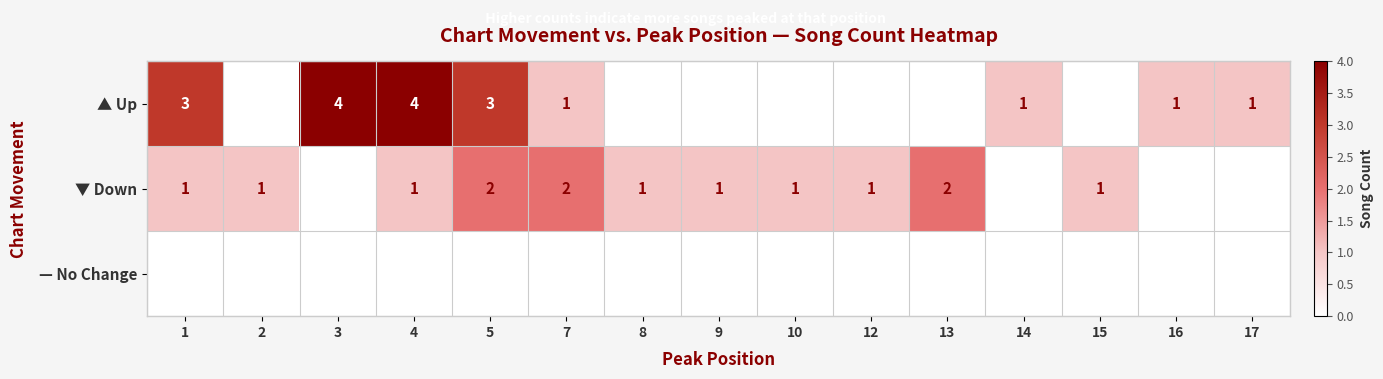

The ▼ Down series shows 1 at 2. True or false?

True